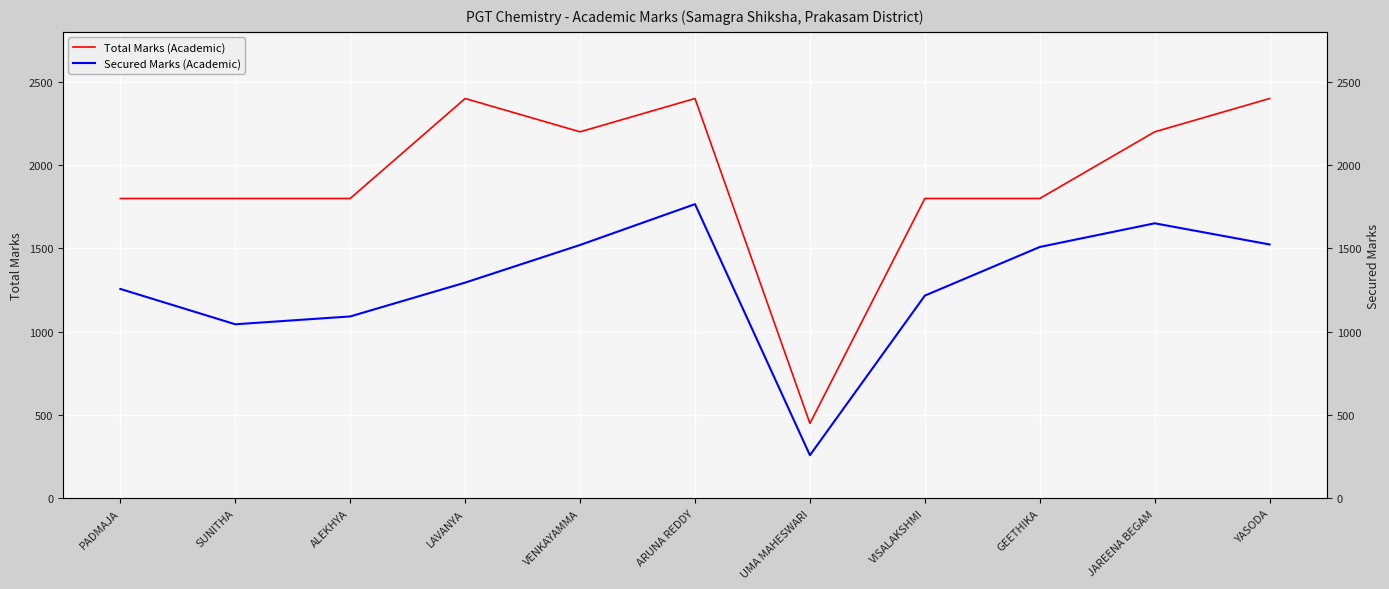

Which has a higher value, PADMAJA or YASODA?

YASODA